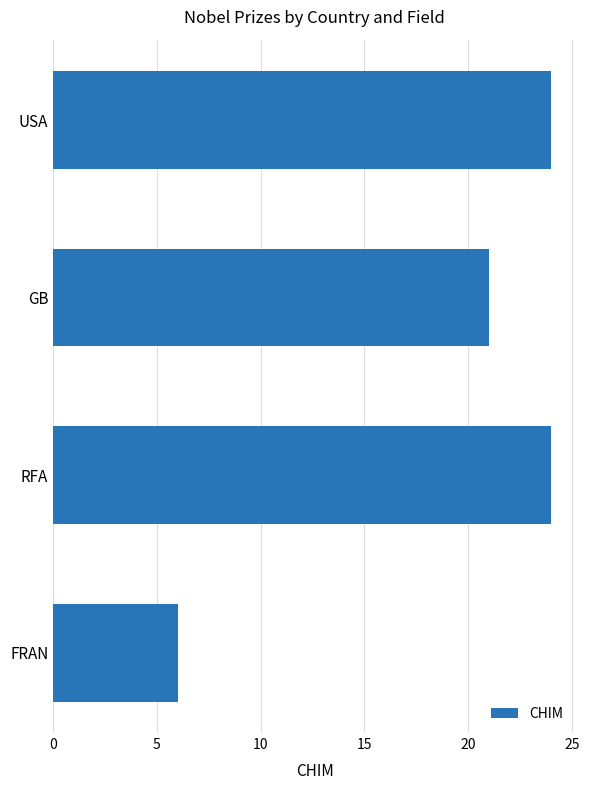

Does the chart contain any negative values?

No